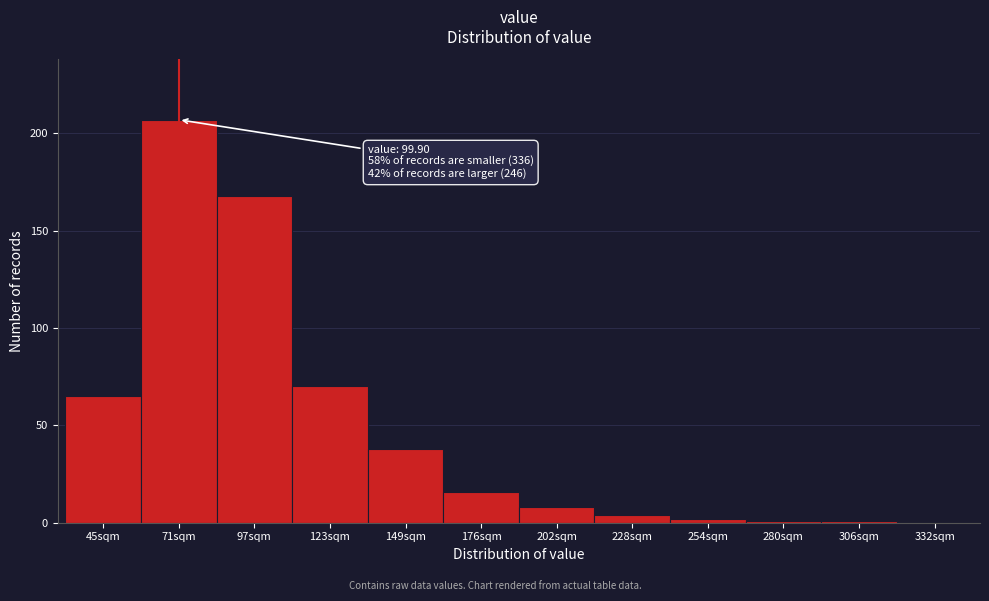

Reading left to right, list all the values displayed in this chart.

45sqm=65	71sqm=207	97sqm=168	123sqm=70	149sqm=38	176sqm=16	202sqm=8	228sqm=4	254sqm=2	280sqm=1	306sqm=1	332sqm=0